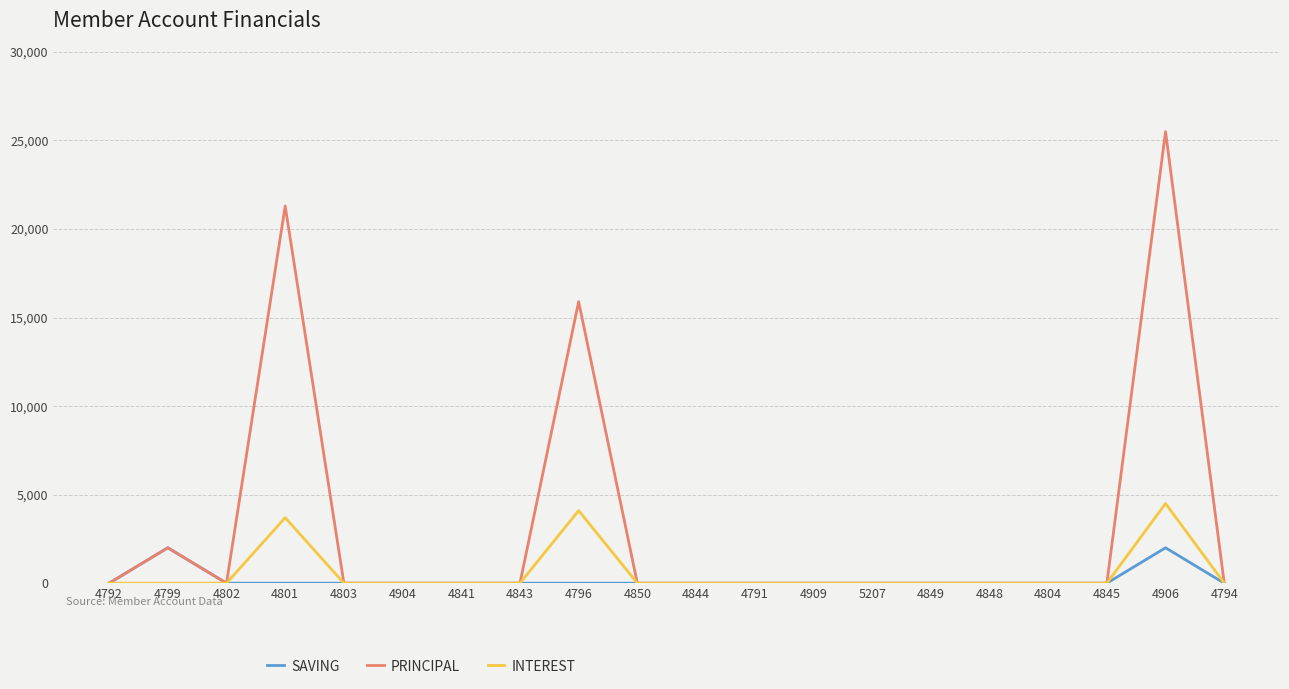

At 4906, list the series in order from smallest to largest.

SAVING, INTEREST, PRINCIPAL